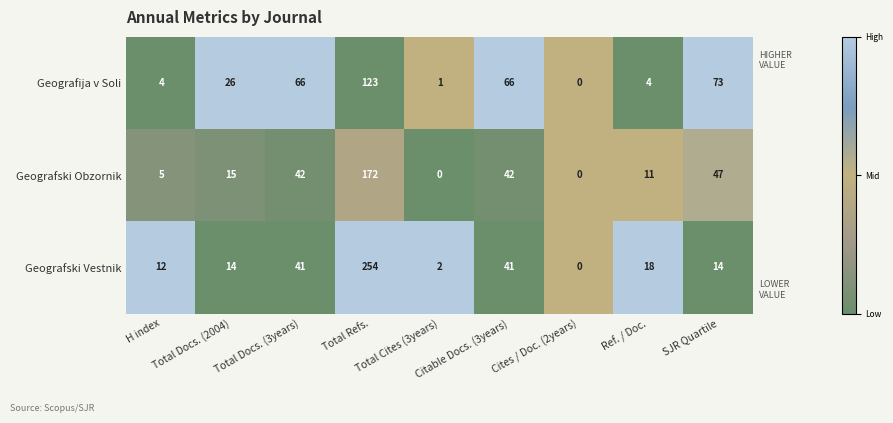

How many distinct data groups are displayed?

3